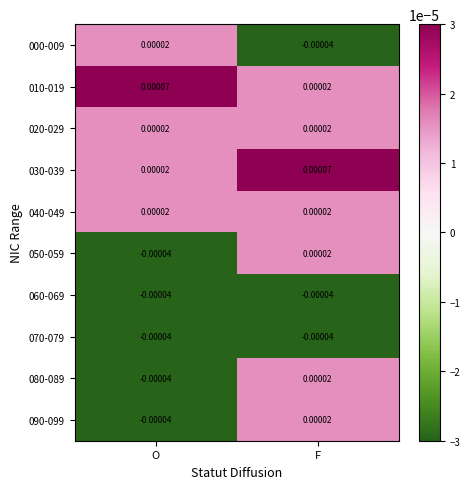

Where is 090-099 nearest to the value 0?

F